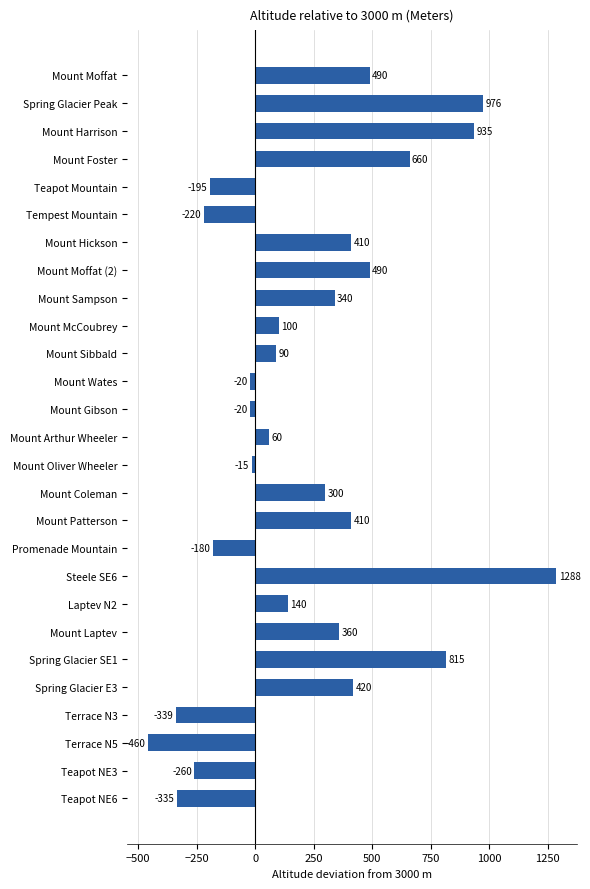

Is it true that the value at Mount Patterson is 410?

True